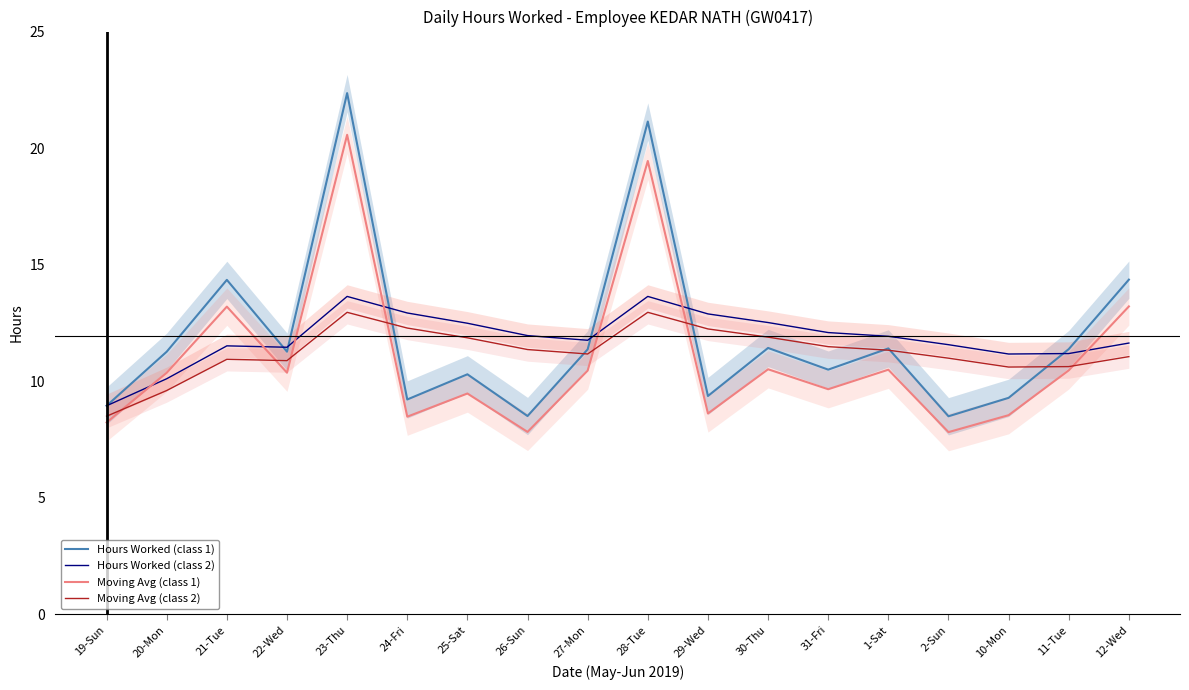

Reading right to left, what are all the values shown in this chart?

Hours Worked (class 1): 14.4	11.4	9.3	8.5	11.4	10.5	11.4	9.4	21.1	11.4	8.5	10.3	9.2	22.4	11.3	14.3	11.3	8.9
Hours Worked (class 2): 11.6	11.2	11.2	11.6	11.9	12.1	12.5	12.9	13.6	11.8	12.0	12.5	12.9	13.6	11.5	11.5	10.1	8.9
Moving Avg (class 1): 13.2	10.5	8.5	7.8	10.5	9.7	10.5	8.6	19.4	10.5	7.8	9.5	8.5	20.6	10.4	13.2	10.4	8.2
Moving Avg (class 2): 11.1	10.6	10.6	11.0	11.3	11.5	11.9	12.2	13.0	11.2	11.4	11.9	12.3	13.0	10.9	10.9	9.6	8.5